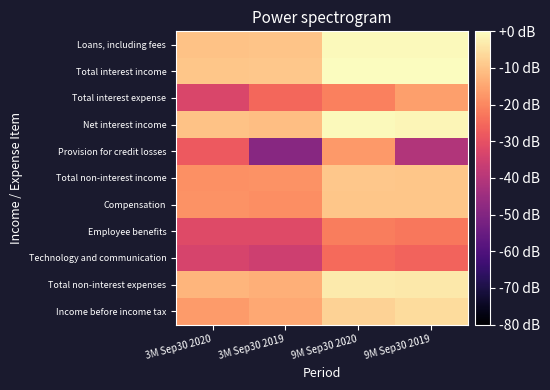

How many distinct data groups are displayed?

11